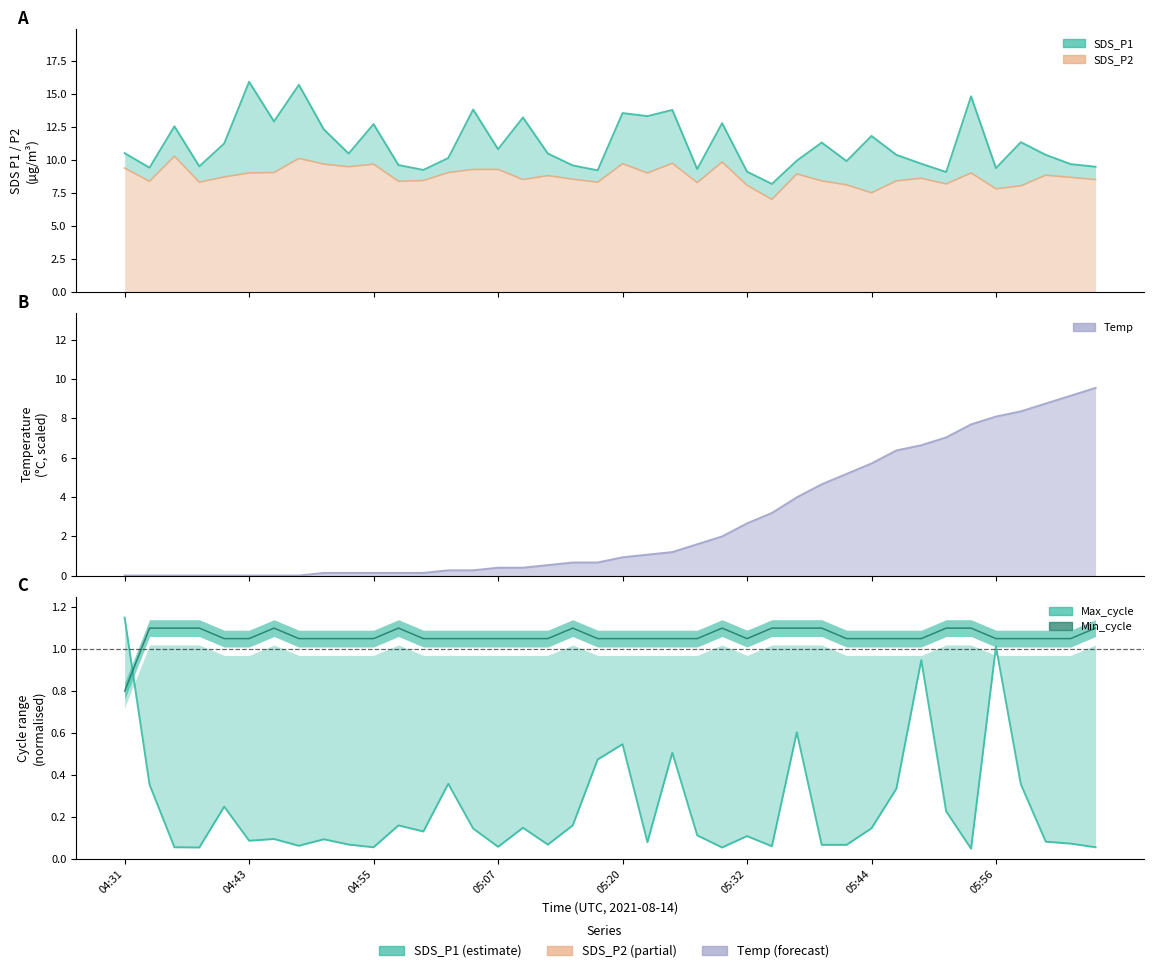

What is the difference between the maximum and minimum values in the SDS_P2 series?

3.3